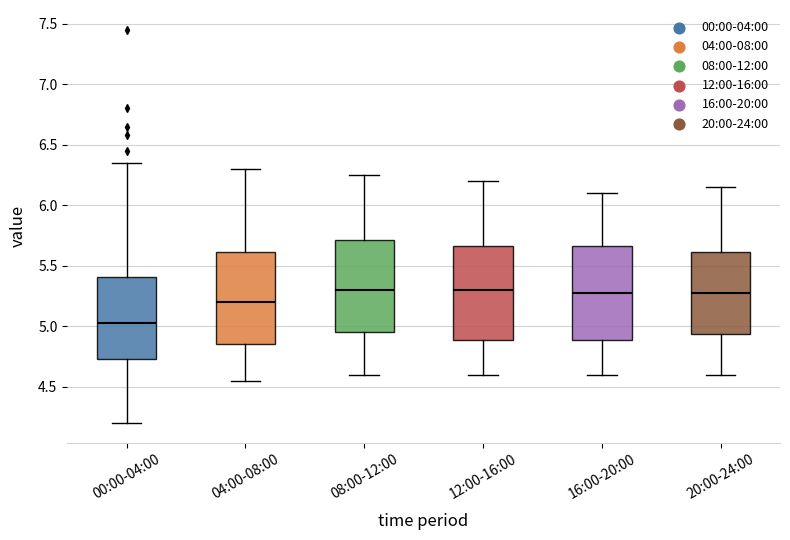

Reading left to right, read every box against the y-axis: the position of its median line, the range the box covers, and the ends of its whiskers. The values are not printed on the chart, so give them approximately, as read against the axis.

00:00-04:00: median 5.05, box 4.75 to 5.40, whiskers 4.20 to 6.35
04:00-08:00: median 5.20, box 4.85 to 5.60, whiskers 4.55 to 6.30
08:00-12:00: median 5.30, box 4.95 to 5.70, whiskers 4.60 to 6.25
12:00-16:00: median 5.30, box 4.90 to 5.65, whiskers 4.60 to 6.20
16:00-20:00: median 5.30, box 4.90 to 5.65, whiskers 4.60 to 6.10
20:00-24:00: median 5.30, box 4.95 to 5.60, whiskers 4.60 to 6.15